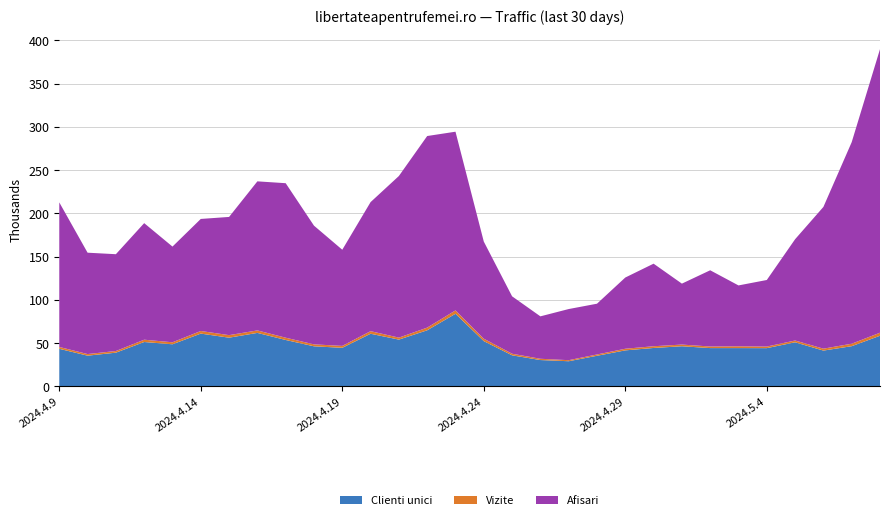

Reading right to left, what are all the values shown in this chart?

Afisari: 389793	282288	207441	170103	122983	116714	134217	118789	141857	125840	95585	89407	80968	104126	167396	294383	289385	243182	213014	157962	185796	234862	237001	195871	193558	161604	188706	152794	154541	212703
Vizite: 62046	49340	43618	53045	46056	46344	46112	48364	46417	43534	36905	30312	31938	37769	55131	87827	67945	56377	63851	46814	48603	56293	64719	59250	64055	50997	53982	40906	37382	45606
Clienti unici: 58539	46484	41396	50978	44217	44282	44281	46399	44432	41650	35398	29096	30460	35923	52327	83941	64853	54080	60855	44601	46344	53656	61840	56309	61023	48681	51314	38978	35534	43446